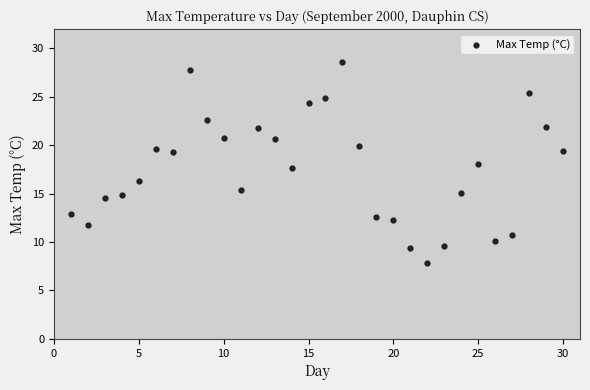

What is the range of X values (max minus min)?

29.0